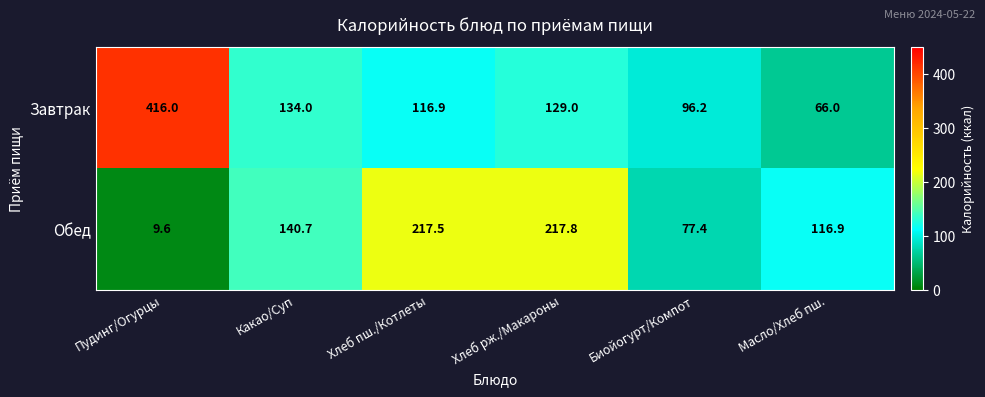

What is the total value across all series at Масло/Хлеб пш.?

182.9